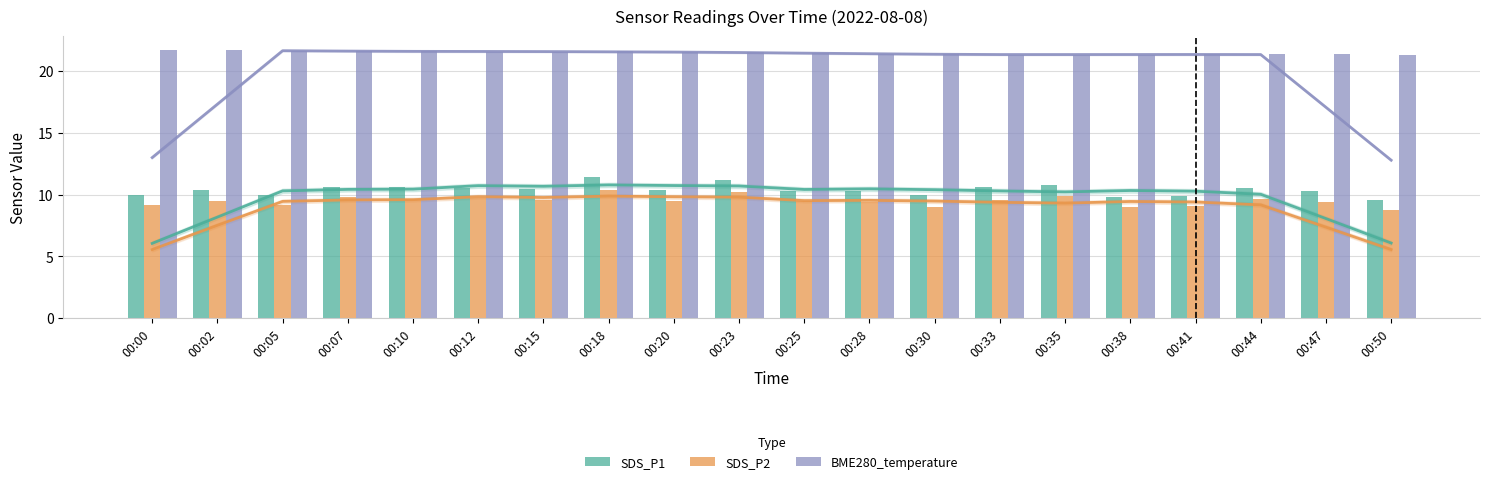

List the labels in order of BME280_temperature value, largest first.

00:00, 00:02, 00:05, 00:10, 00:07, 00:18, 00:15, 00:12, 00:20, 00:23, 00:25, 00:28, 00:41, 00:44, 00:30, 00:47, 00:38, 00:33, 00:35, 00:50